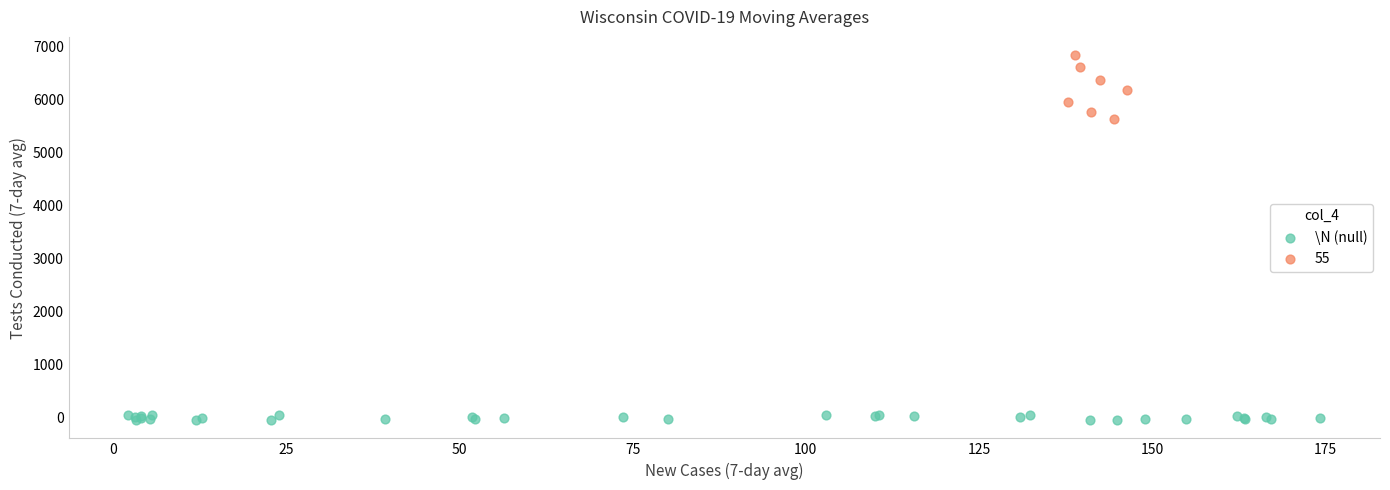

Which series contains the highest Y value?

55